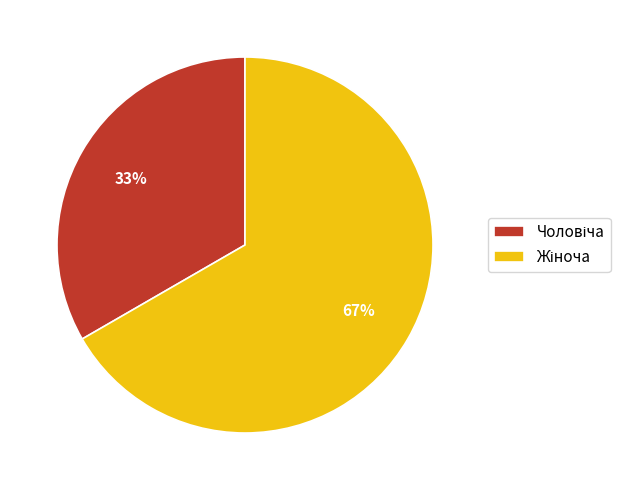

To the nearest percent, what is the average slice percentage?

50%